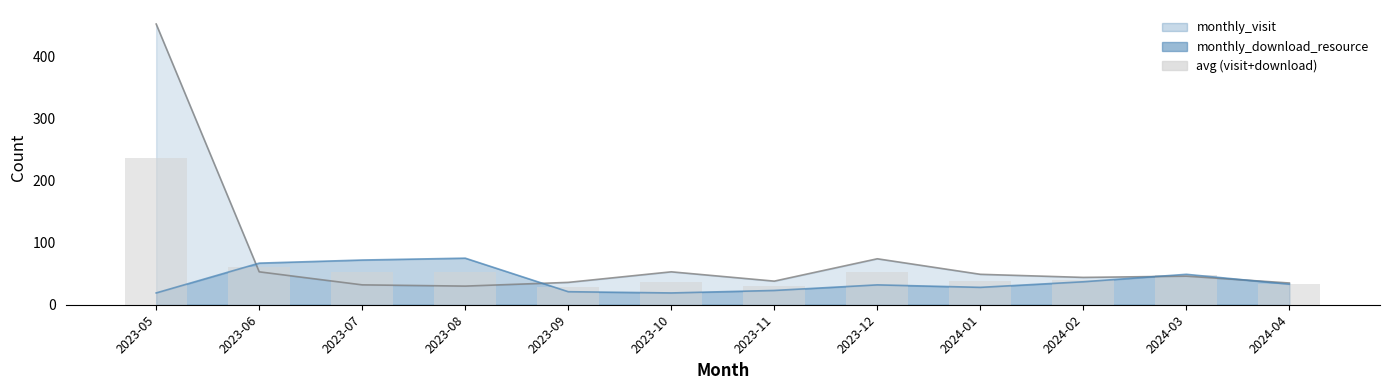

How many data points does each series have?

12